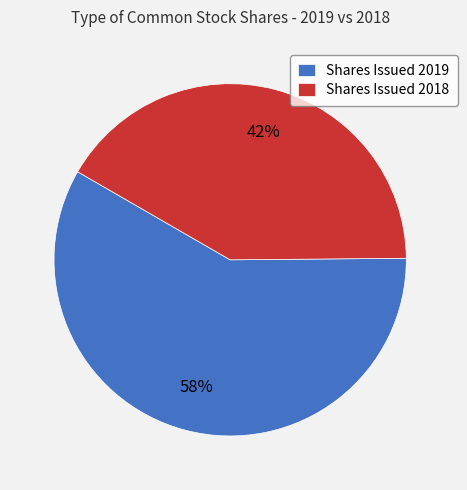

How many slices are in this pie chart?

2